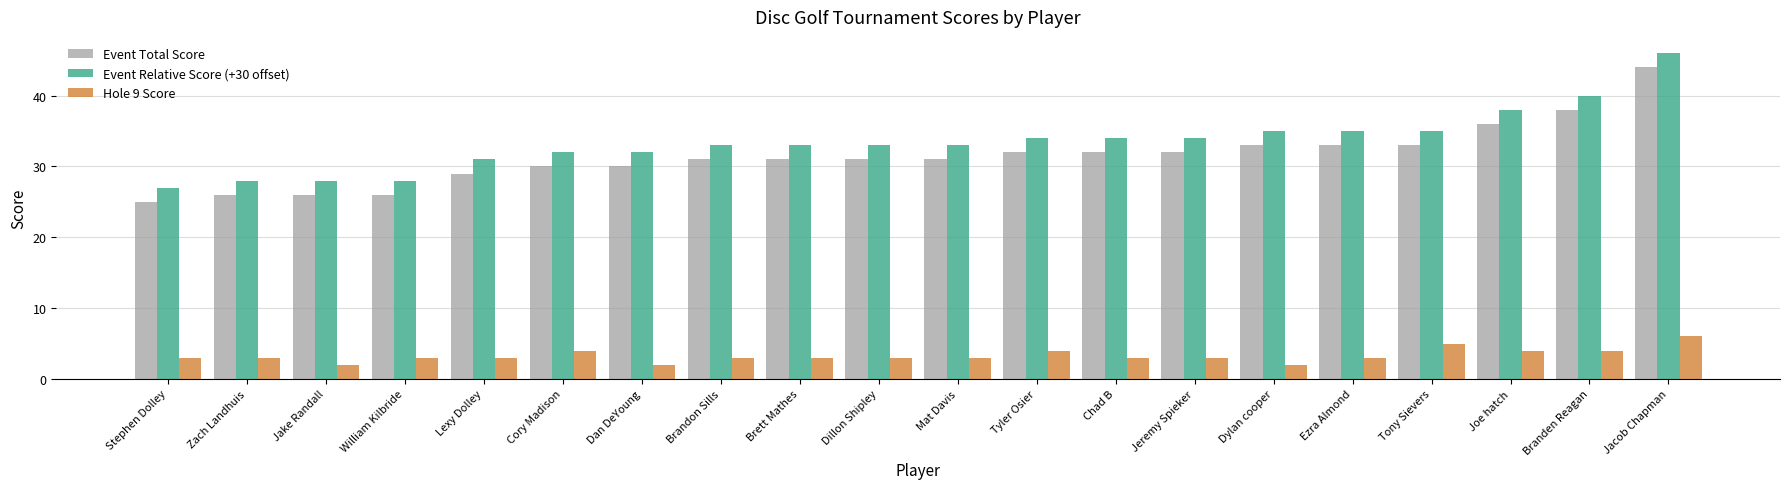

The value of Event Relative Score (+30 offset) at William Kilbride is 28. True or false?

True